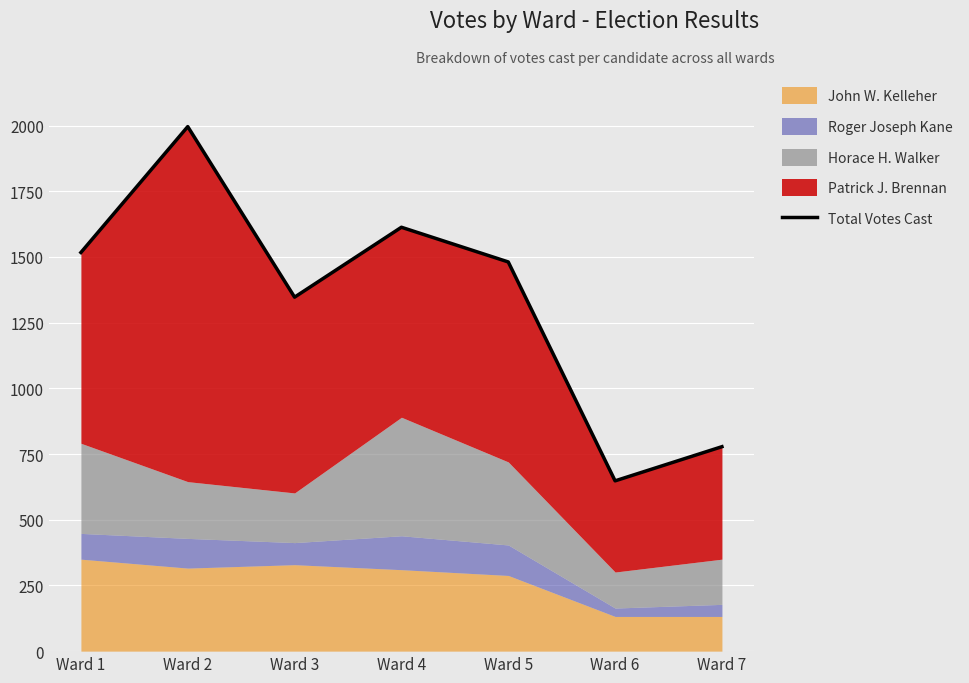

Is it true that the value at Ward 7 is 1204?

False